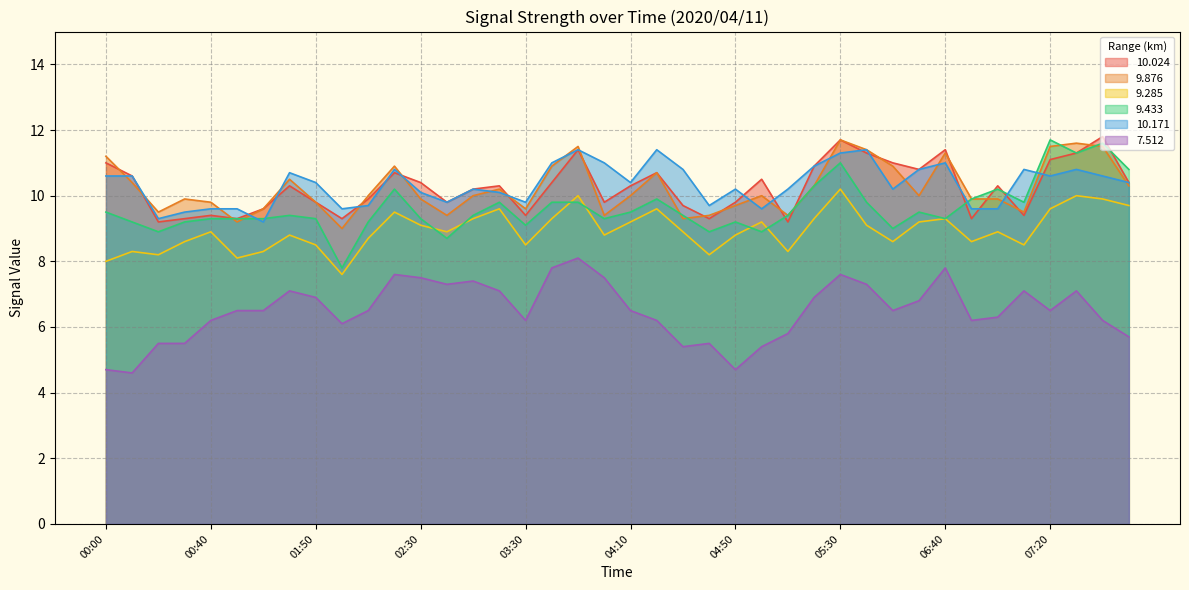

What is the label of the 20th point from the left?

04:00